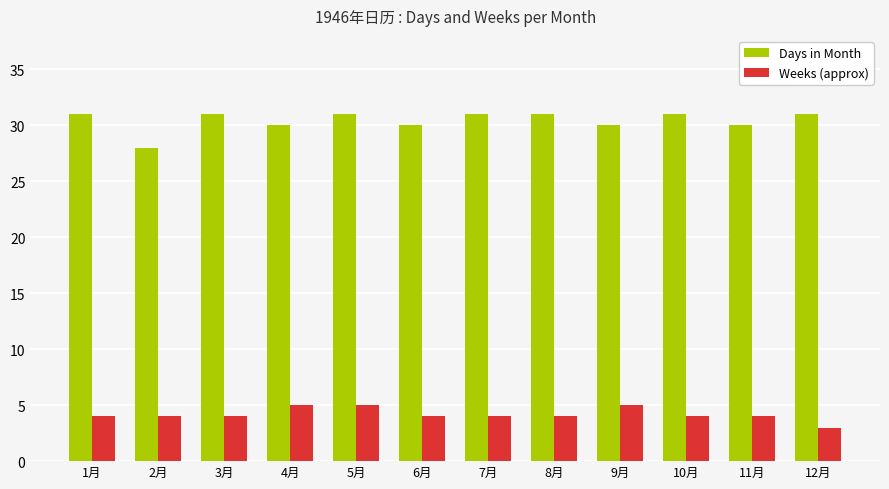

What is the spread (max minus min) of values at 2月?

24